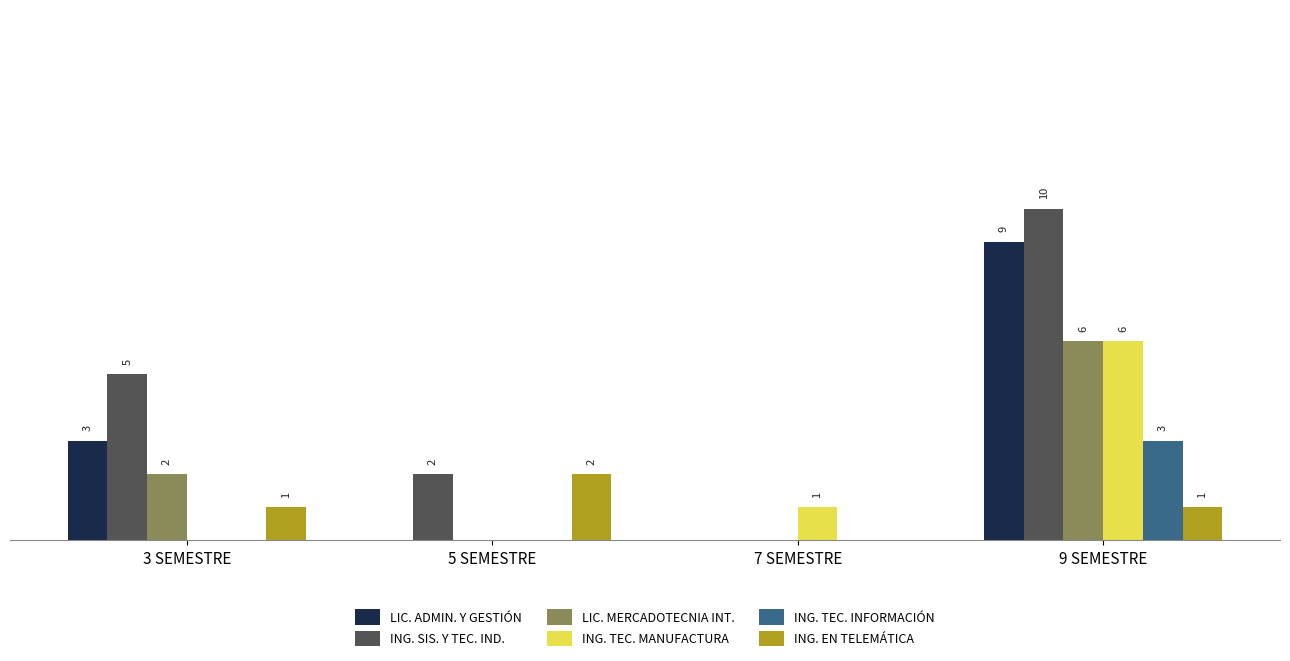

At which label is ING. TEC. MANUFACTURA closest to 3?

7 SEMESTRE